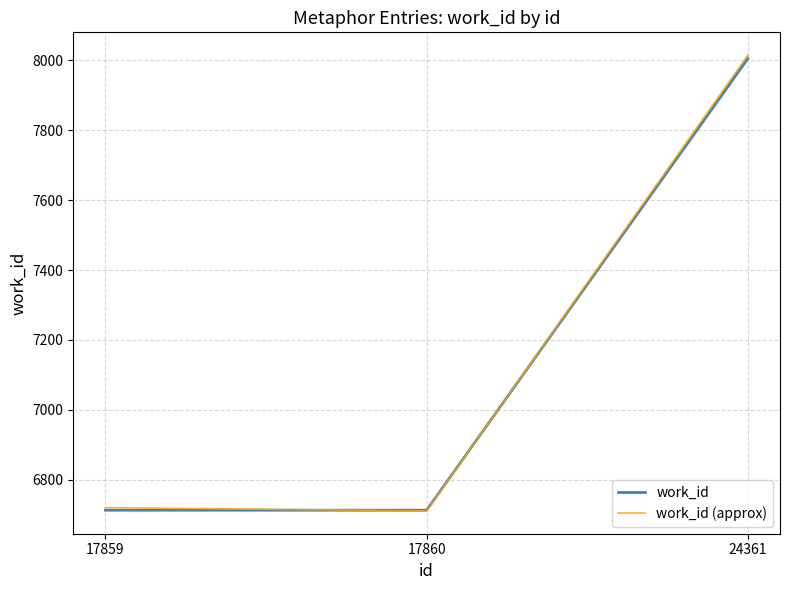

What is the total value across all series at 17860?

13423.9